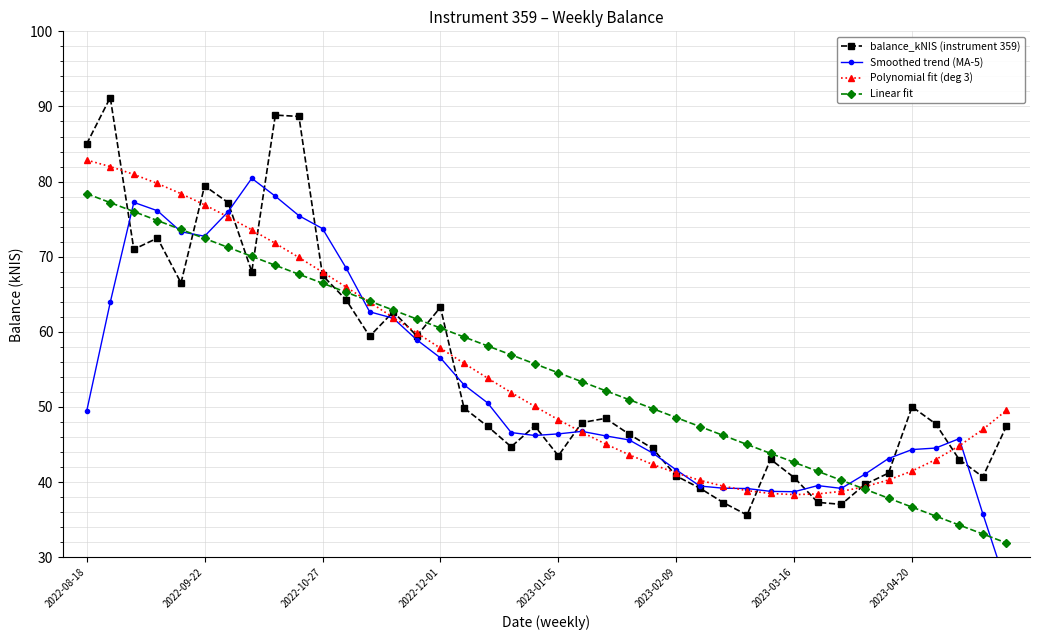

True or false: Linear fit has a value of 40.2 at 32.

True